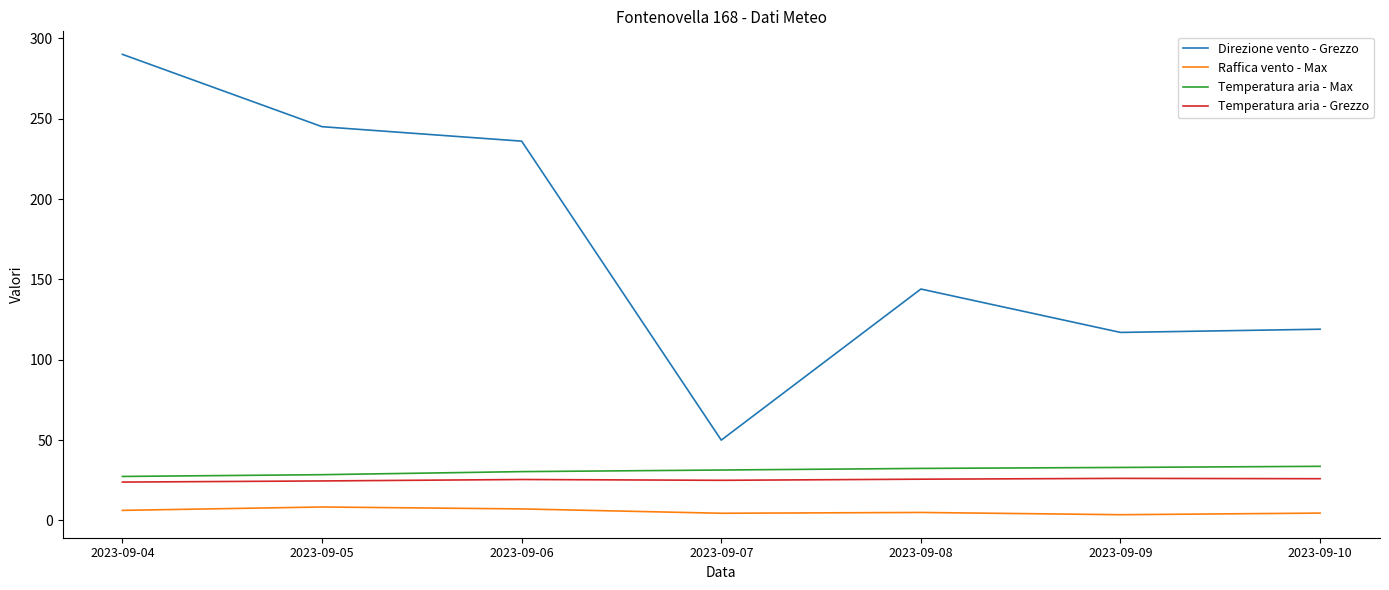

True or false: Direzione vento - Grezzo and Temperatura aria - Grezzo intersect in this chart.

False